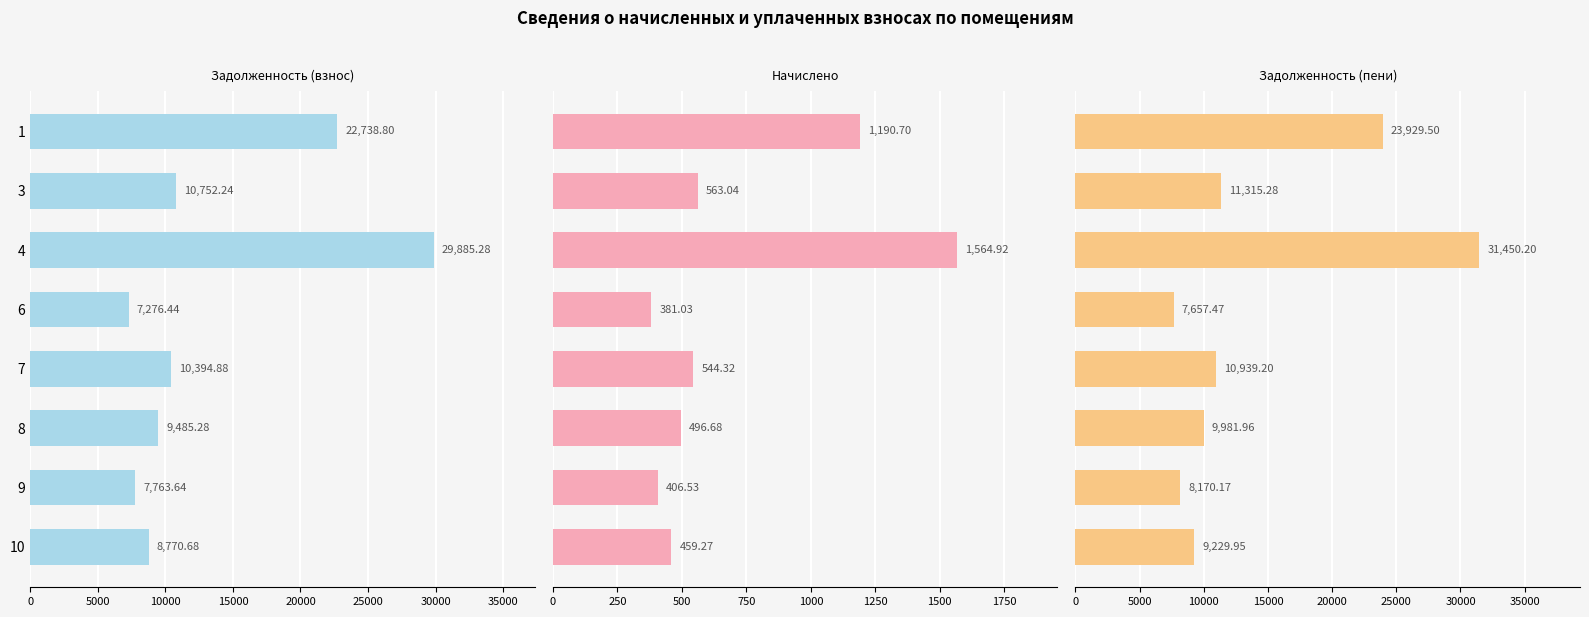

Reading left to right, what are all the values shown in this chart?

Задолженность (взнос): 22738.8	10752.2	29885.3	7276.4	10394.9	9485.3	7763.6	8770.7
Начислено: 1190.7	563.0	1564.9	381.0	544.3	496.7	406.5	459.3
Задолженность (пени): 23929.5	11315.3	31450.2	7657.5	10939.2	9982.0	8170.2	9230.0